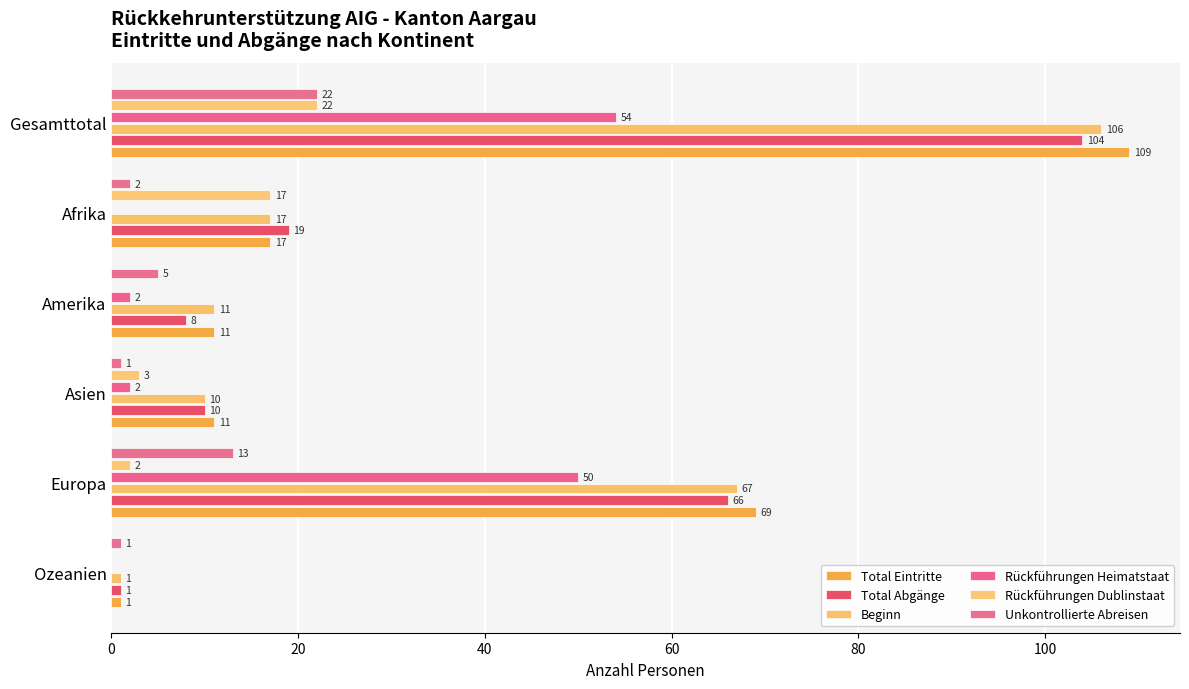

What are all the series names shown in the legend?

Total Eintritte, Total Abgänge, Beginn, Rückführungen Heimatstaat, Rückführungen Dublinstaat, Unkontrollierte Abreisen